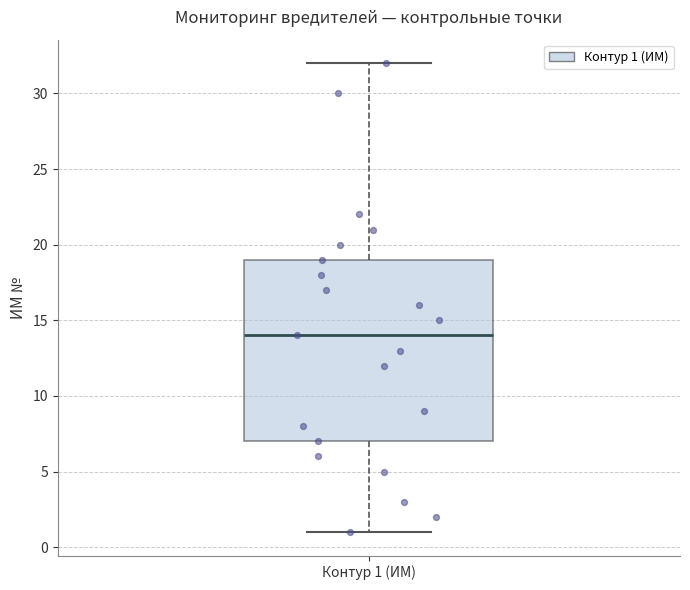

Where is the lower edge of the box for Контур 1 (ИМ) on the y-axis? The values are not printed on the chart, so give them approximately, as read against the axis.

7